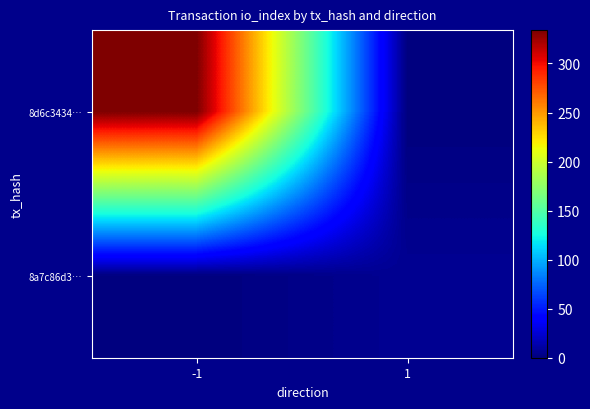

What is the total value across all series at 1?

6